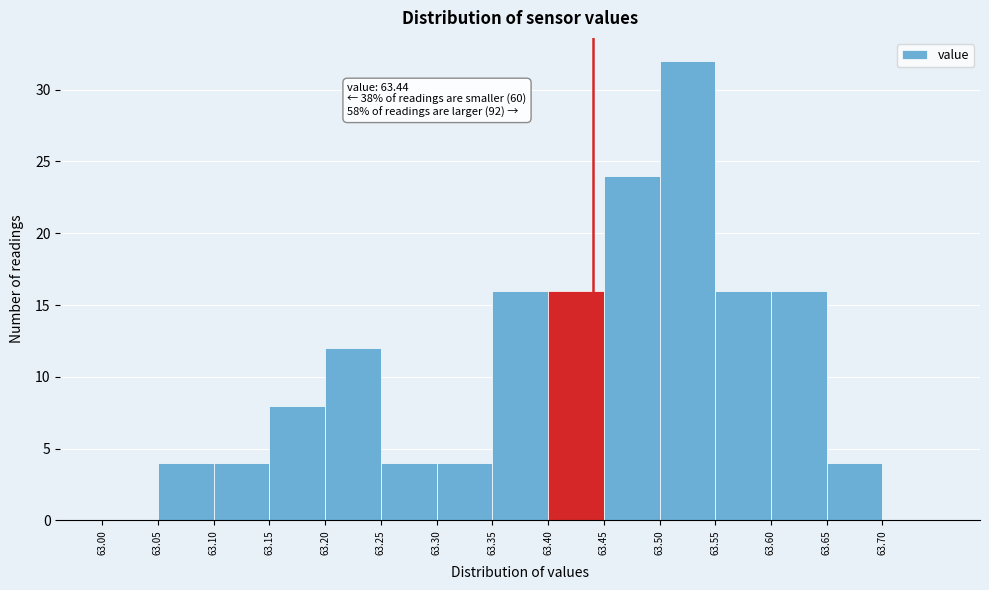

Which range on the x-axis has the tallest bar?

63.50 to 63.55